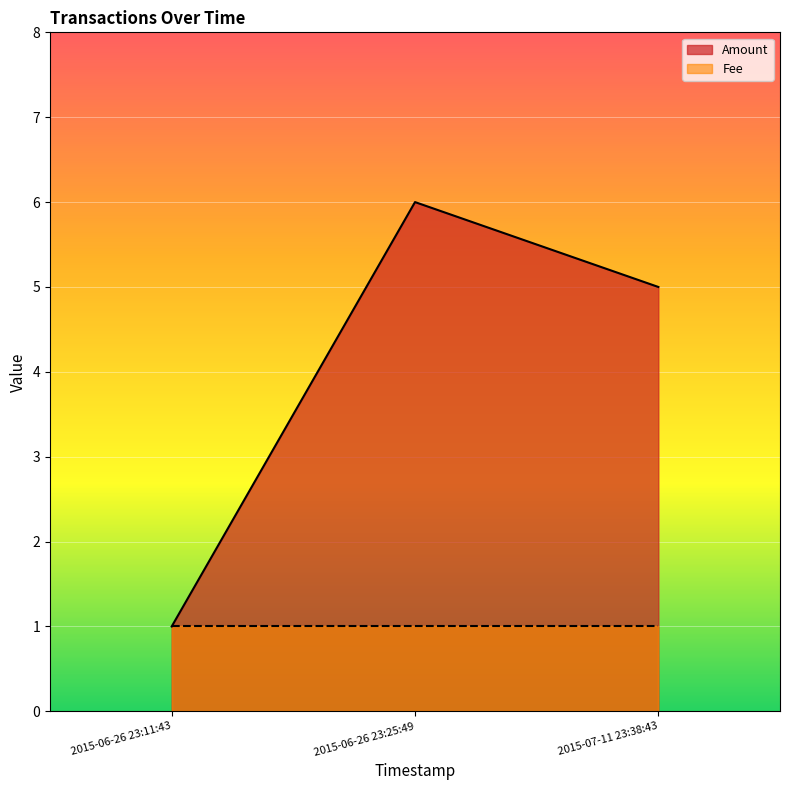

At which category is the sum across all series the highest?

2015-06-26 23:25:49